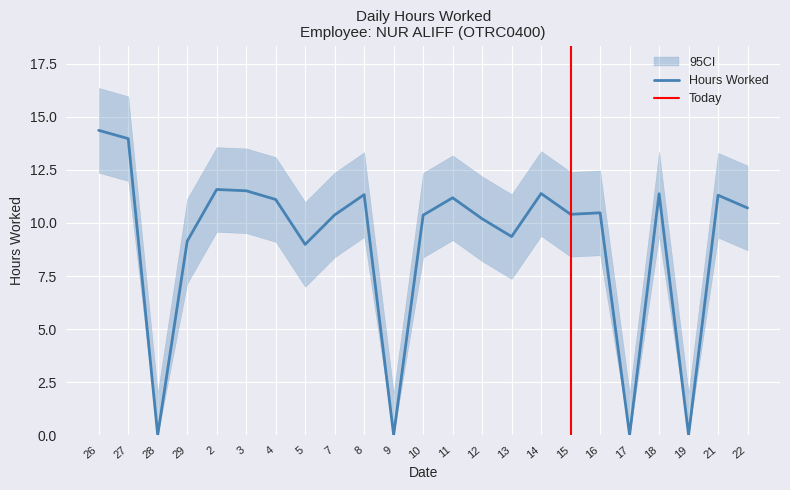

Reading right to left, what are all the values shown in this chart?

22=10.7	21=11.3	19=0.0	18=11.4	17=0.0	16=10.5	15=10.4	14=11.4	13=9.4	12=10.2	11=11.2	10=10.4	9=0.0	8=11.3	7=10.4	5=9.0	4=11.1	3=11.5	2=11.6	29=9.1	28=0.0	27=14.0	26=14.4